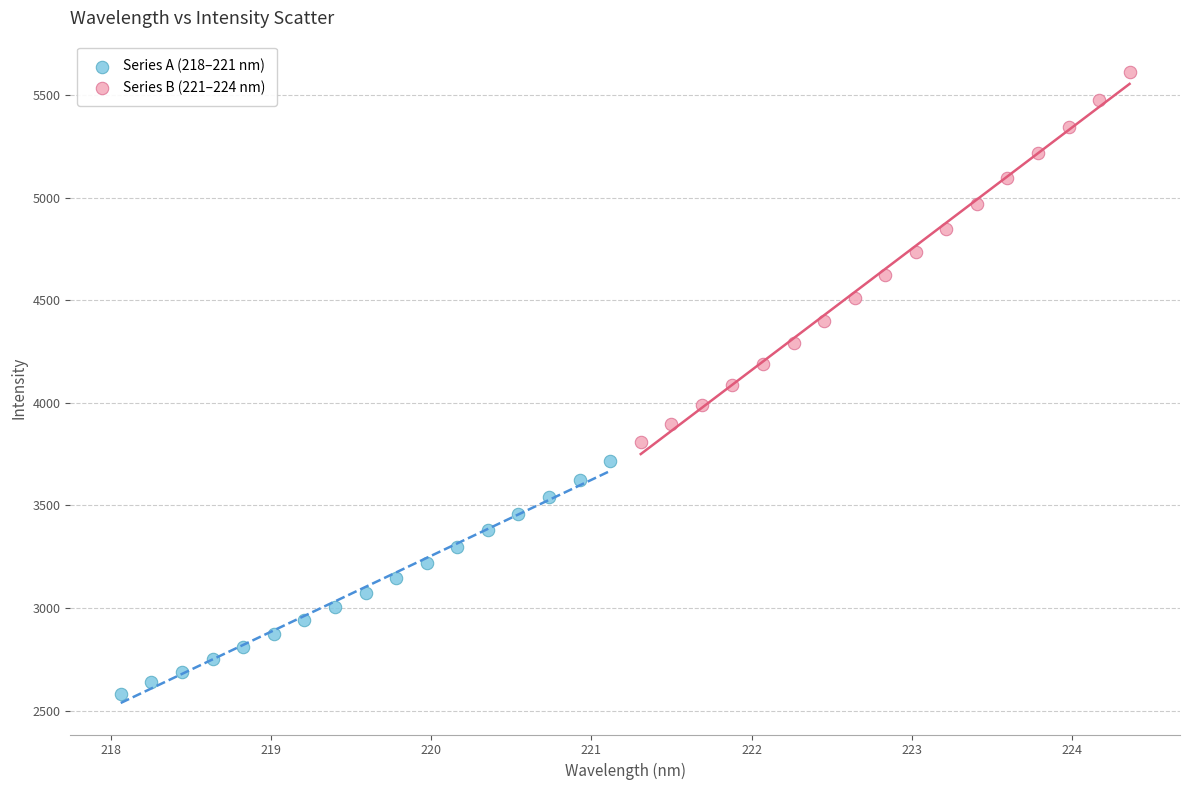

What are all the series names shown in the legend?

Series A (218–221 nm), Series B (221–224 nm)